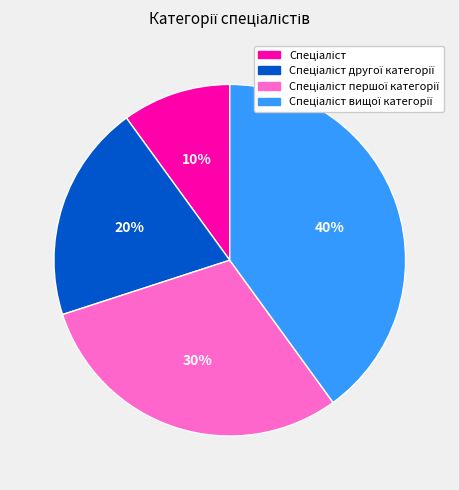

Is there any slice that represents more than half of the pie?

No